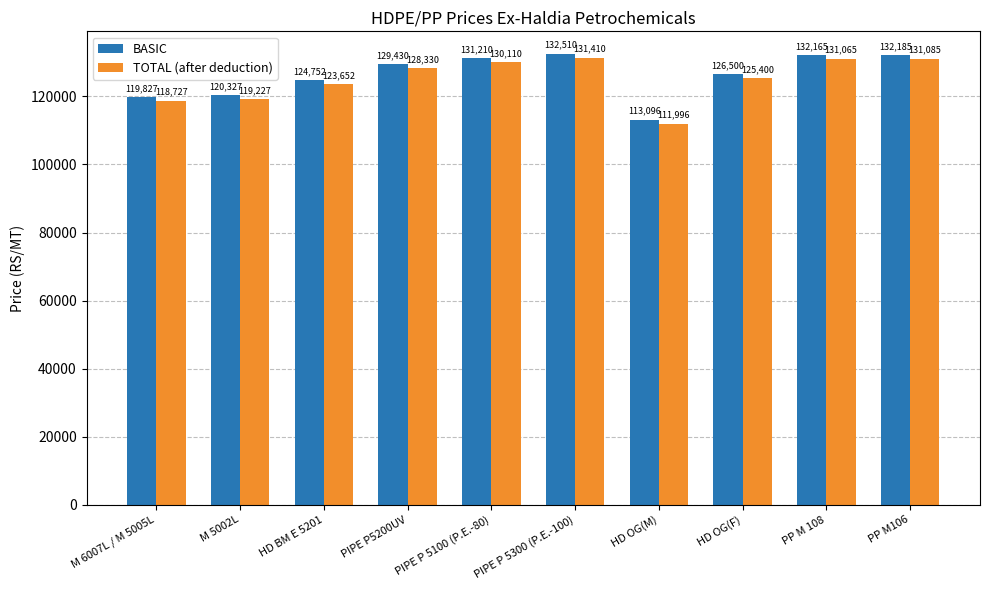

True or false: BASIC has a value of 126500 at HD OG(F).

True